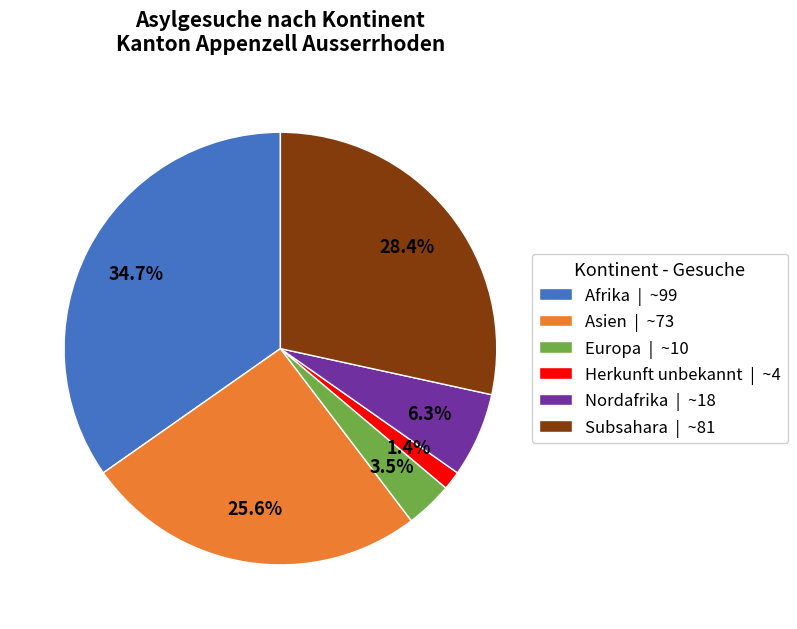

What percentage do Asien and Afrika together represent?

60.4%